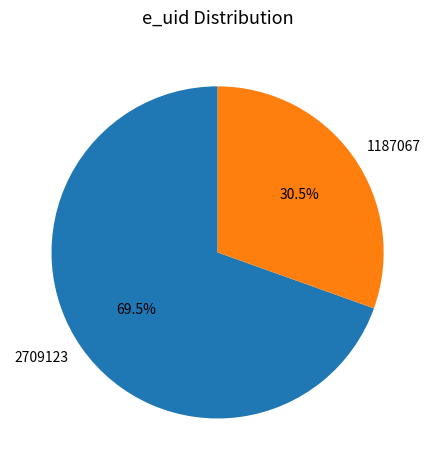

Which slice is the largest?

2709123